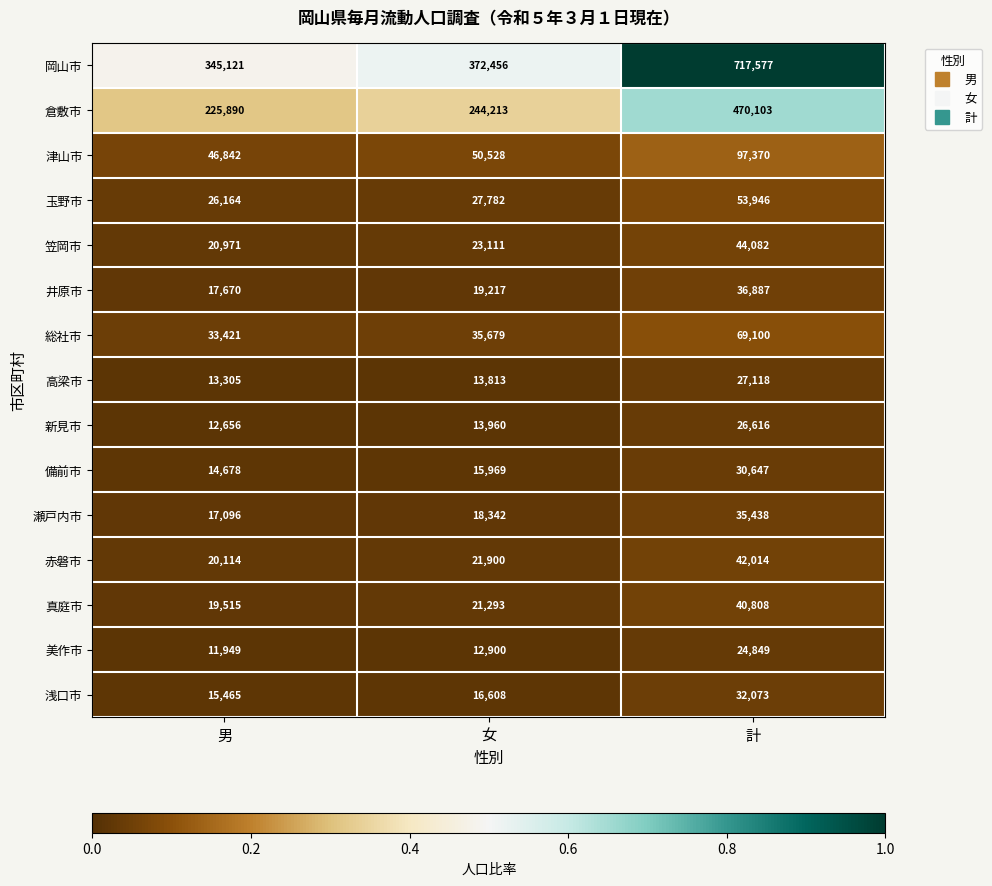

Which label corresponds to the largest value in the chart?

計